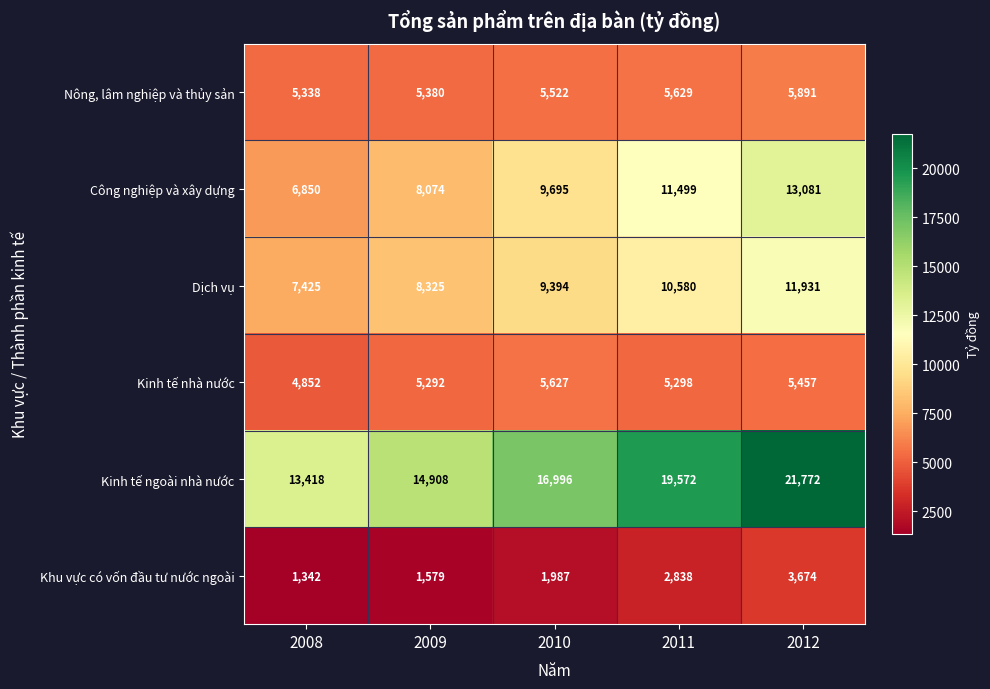

What is the lowest value of the Khu vực có vốn đầu tư nước ngoài series?

1342